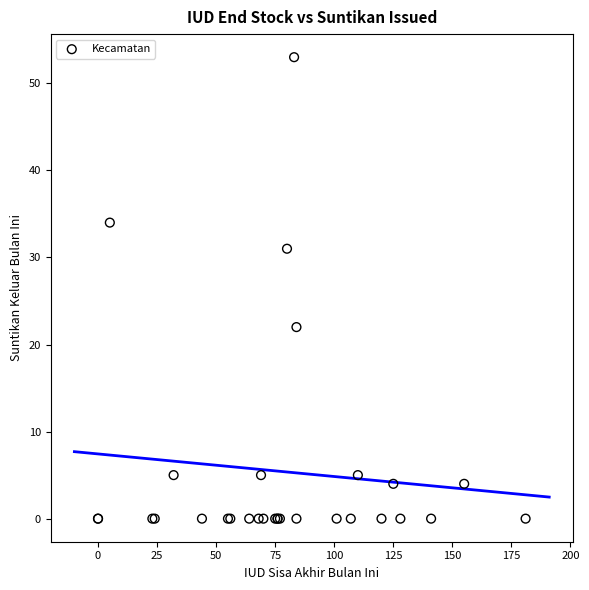

What Y value in the scatter plot is closest to 26?

22